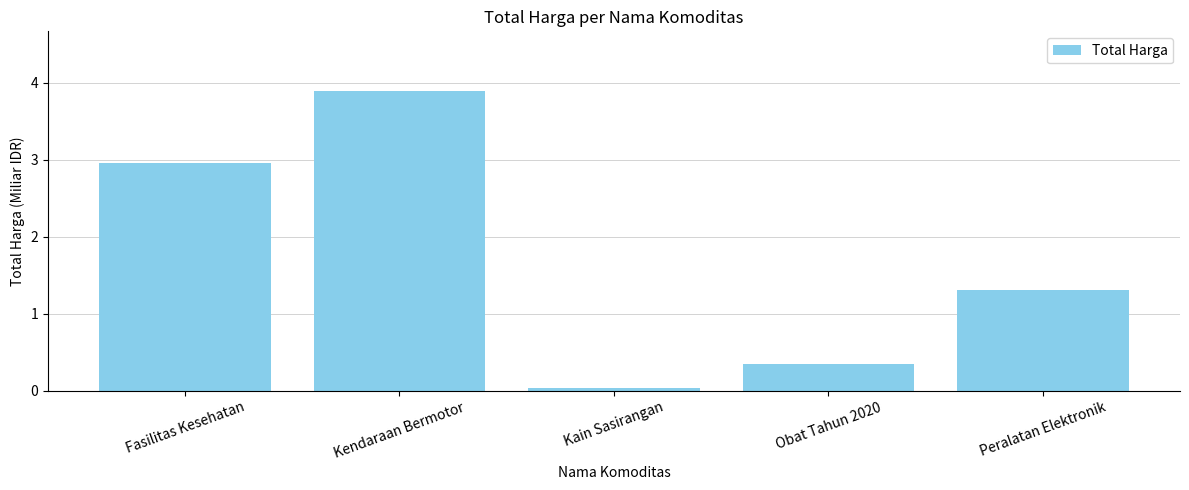

What is the average value?

1.7